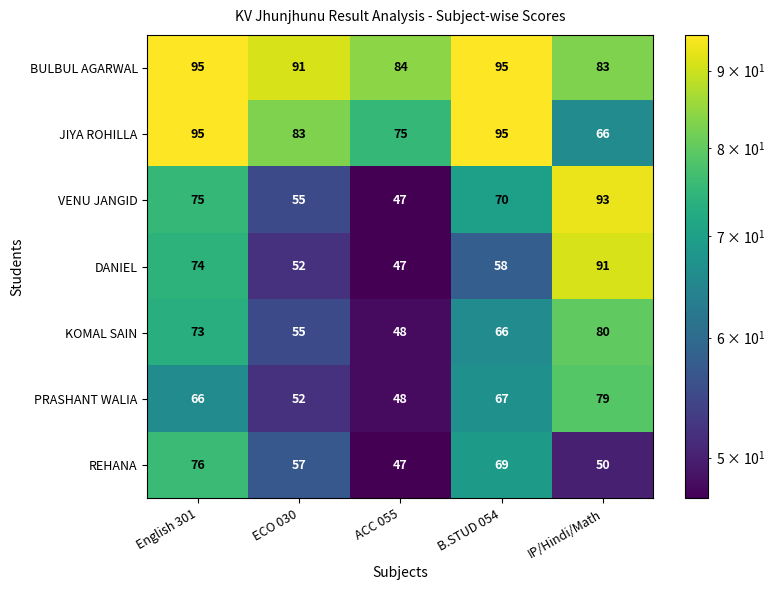

Which category has the highest value in the DANIEL series?

IP/Hindi/Math